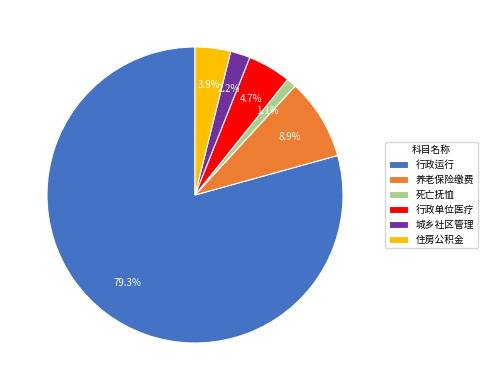

What is the largest slice in the pie chart?

行政运行